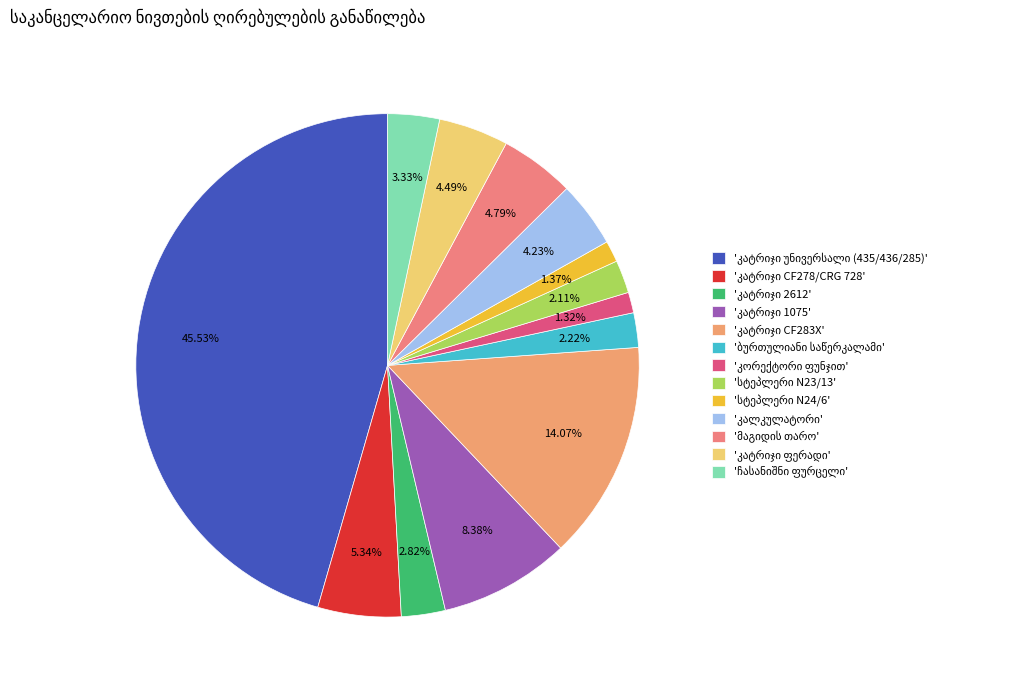

To the nearest percent, what percentage of the pie is კორექტორი ფუნჯით?

1%